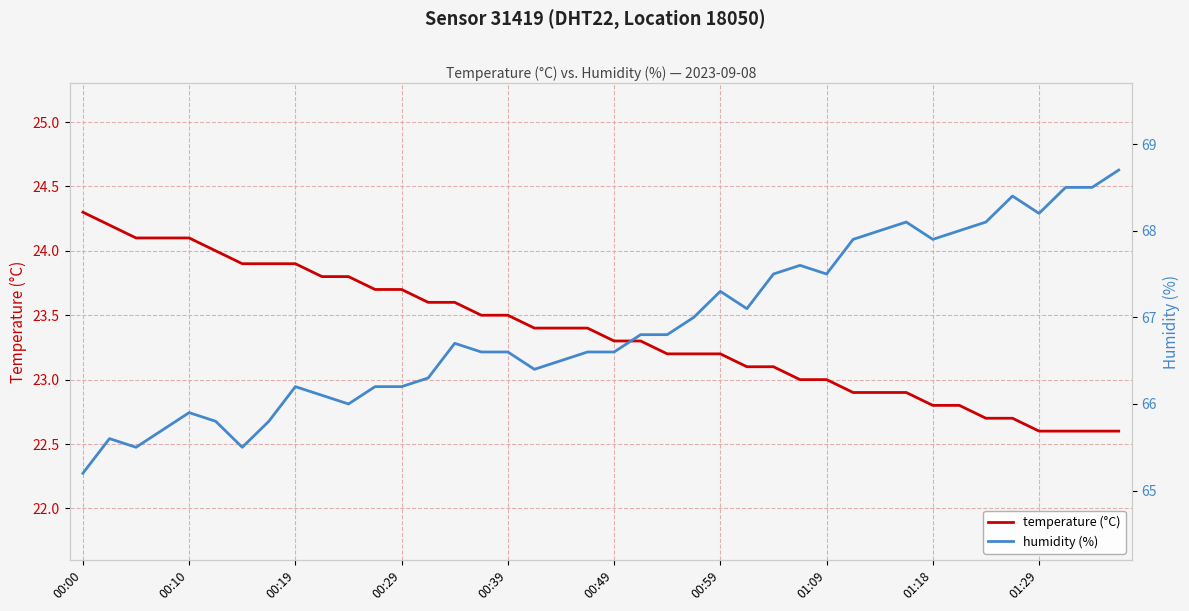

What is the lowest value of the temperature (°C) series?

22.6